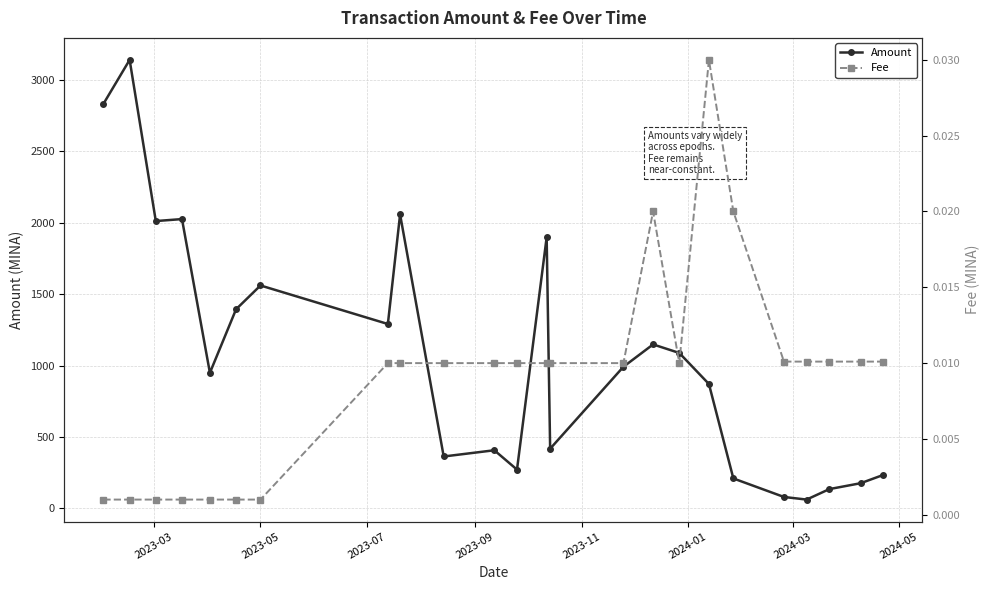

What is the maximum value for Amount?

3140.8